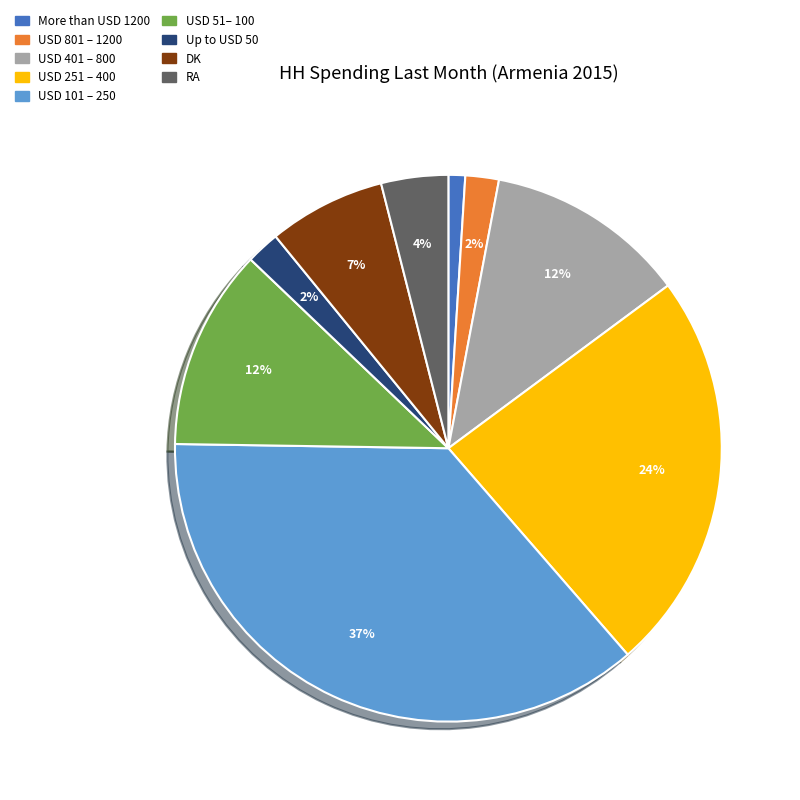

How many slices are in this pie chart?

9